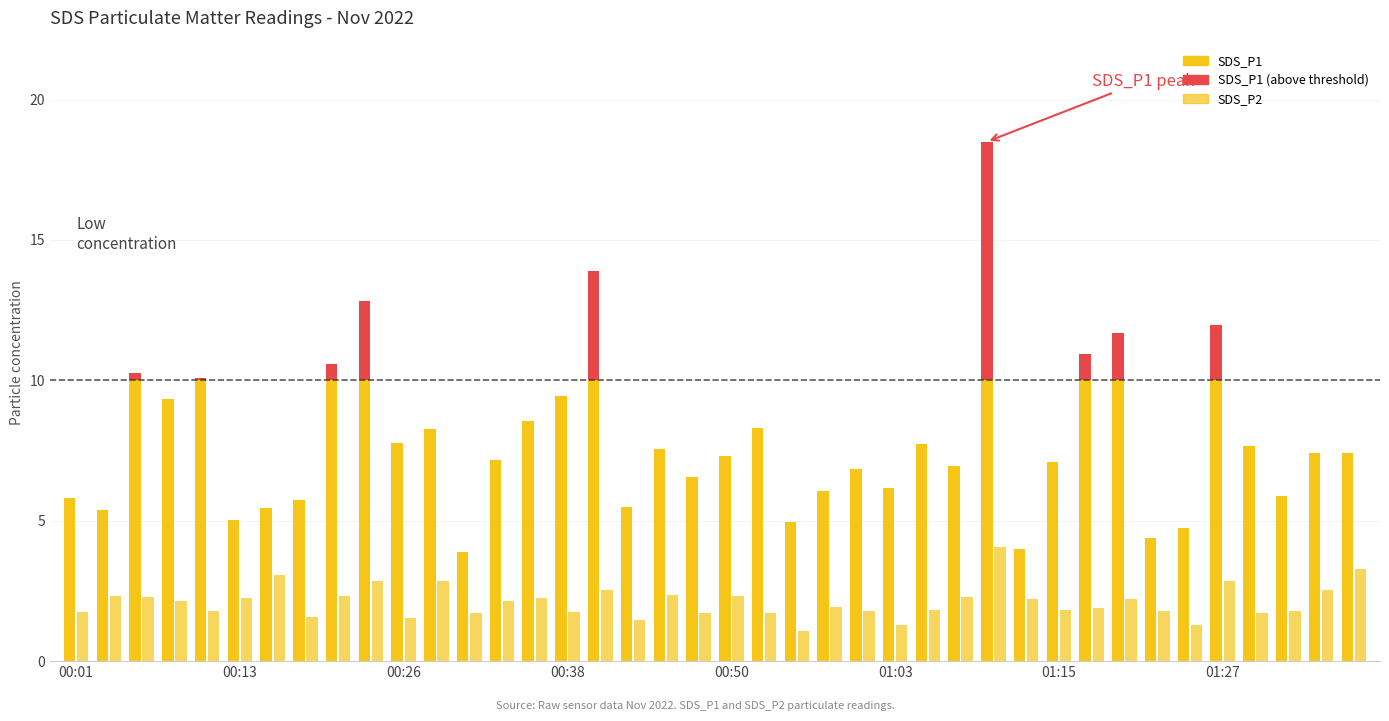

At 01:37, list the series in order from largest to smallest.

SDS_P1, SDS_P2